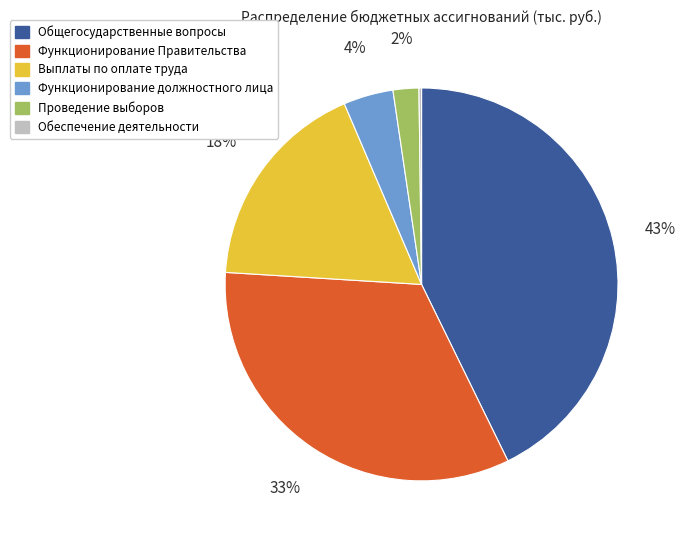

To the nearest percent, what portion does Выплаты по оплате труда represent?

18%